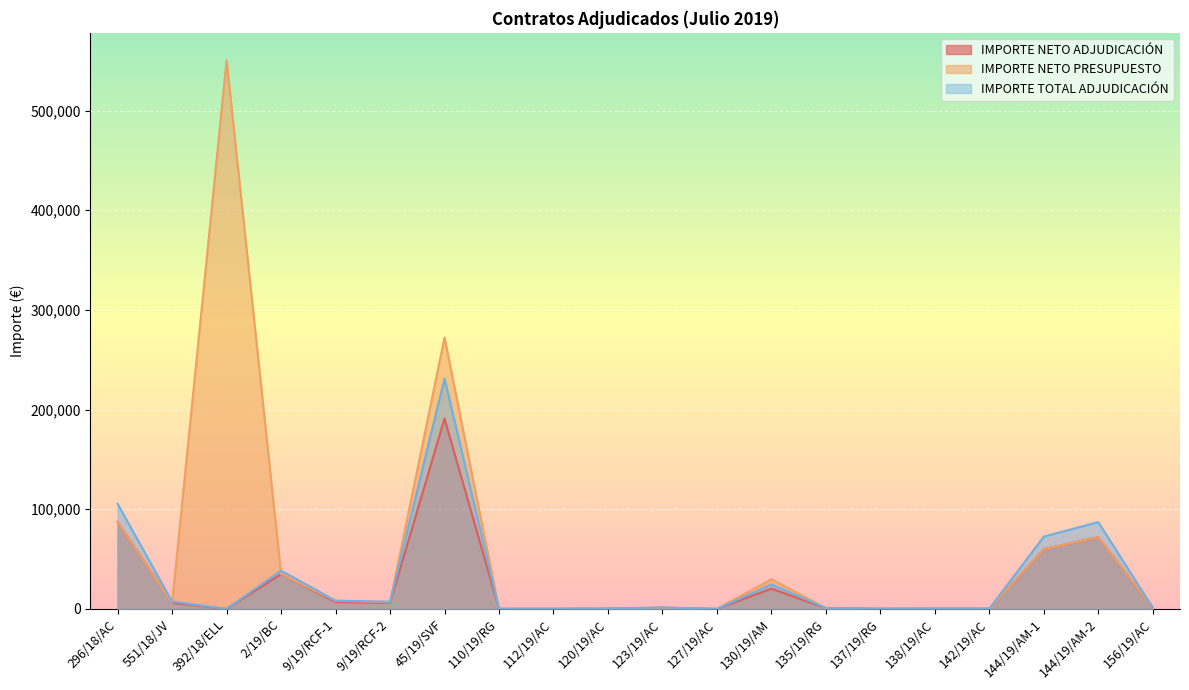

What is the value of the IMPORTE TOTAL ADJUDICACIÓN point at the 12th from the left?

24.2